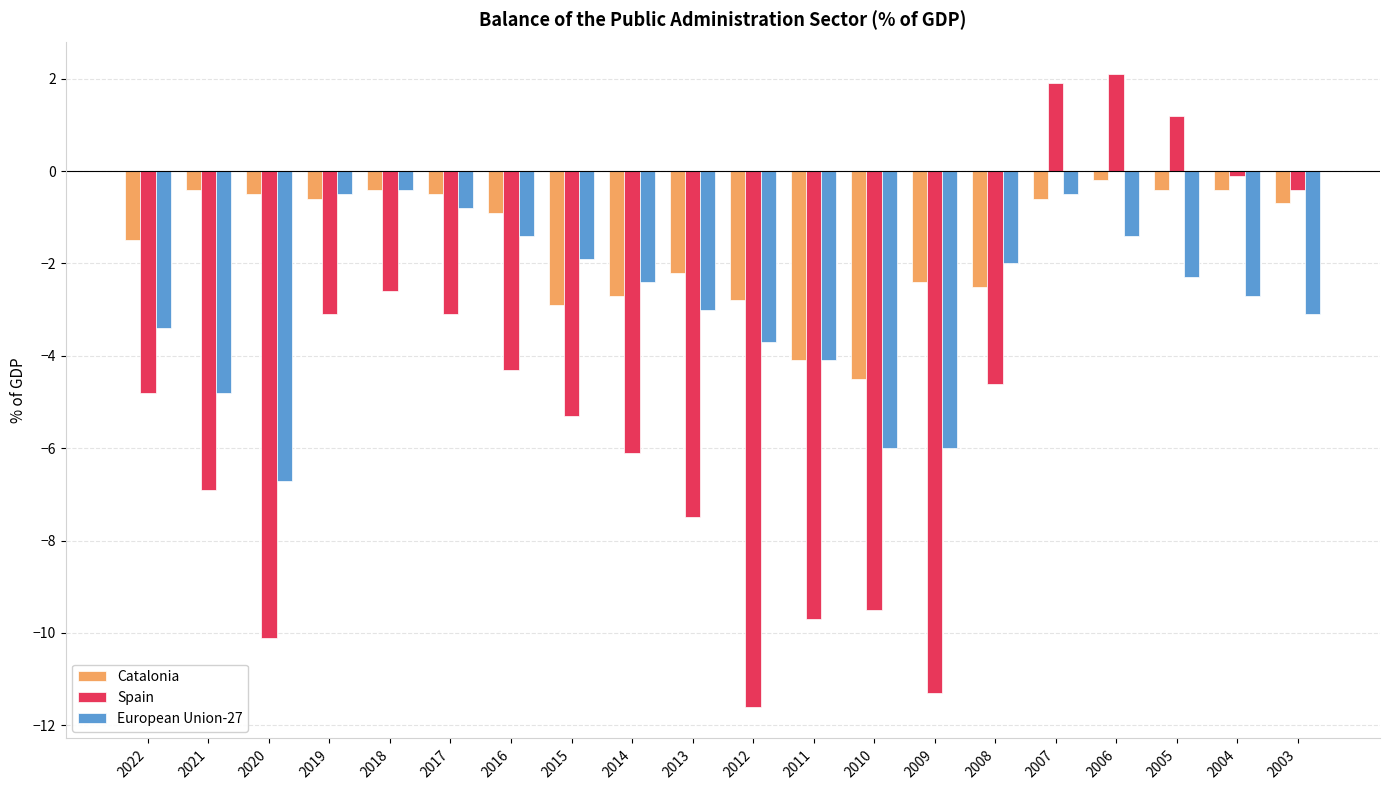

What is the total value across all series at 2009?

-19.7